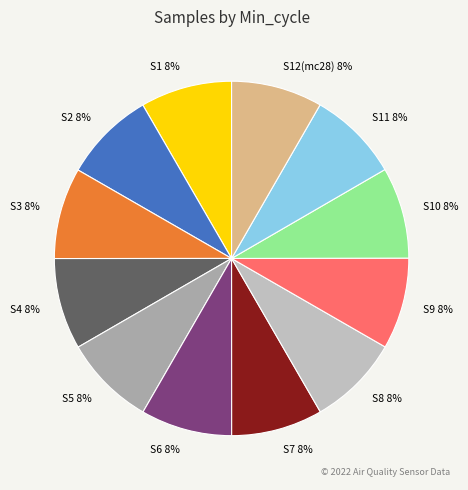

The S9 8% slice represents 14% of the pie. True or false?

False